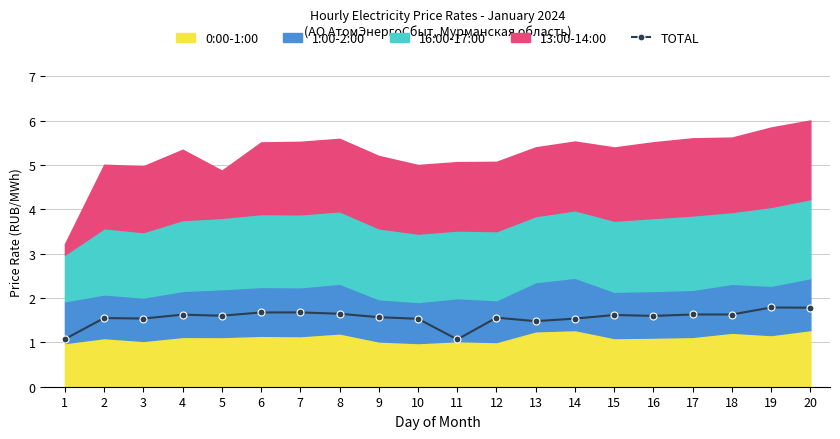

Reading left to right, extract all data points from this chart.

1.1	1.5	1.5	1.6	1.6	1.7	1.7	1.6	1.6	1.5	1.1	1.6	1.5	1.5	1.6	1.6	1.6	1.6	1.8	1.8